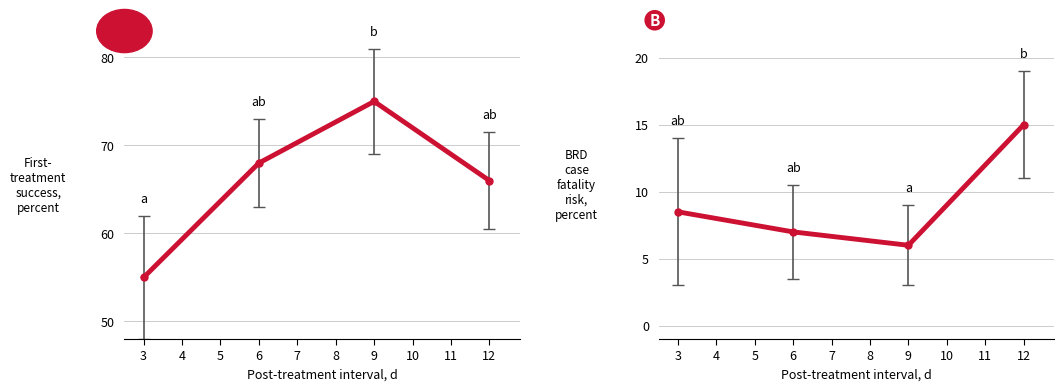

True or false: BRD case fatality risk, percent and First-treatment success, percent cross at least once.

False